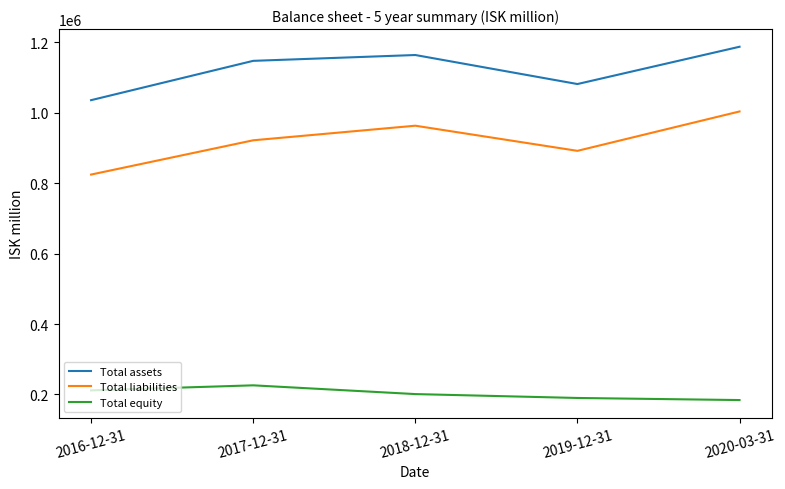

Which category has the highest value across all series?

2020-03-31